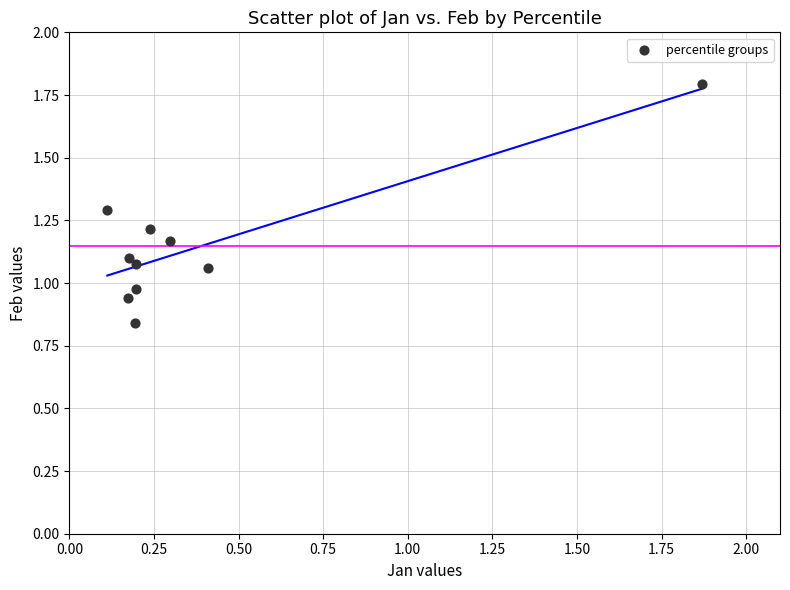

What is the average X value?

0.4